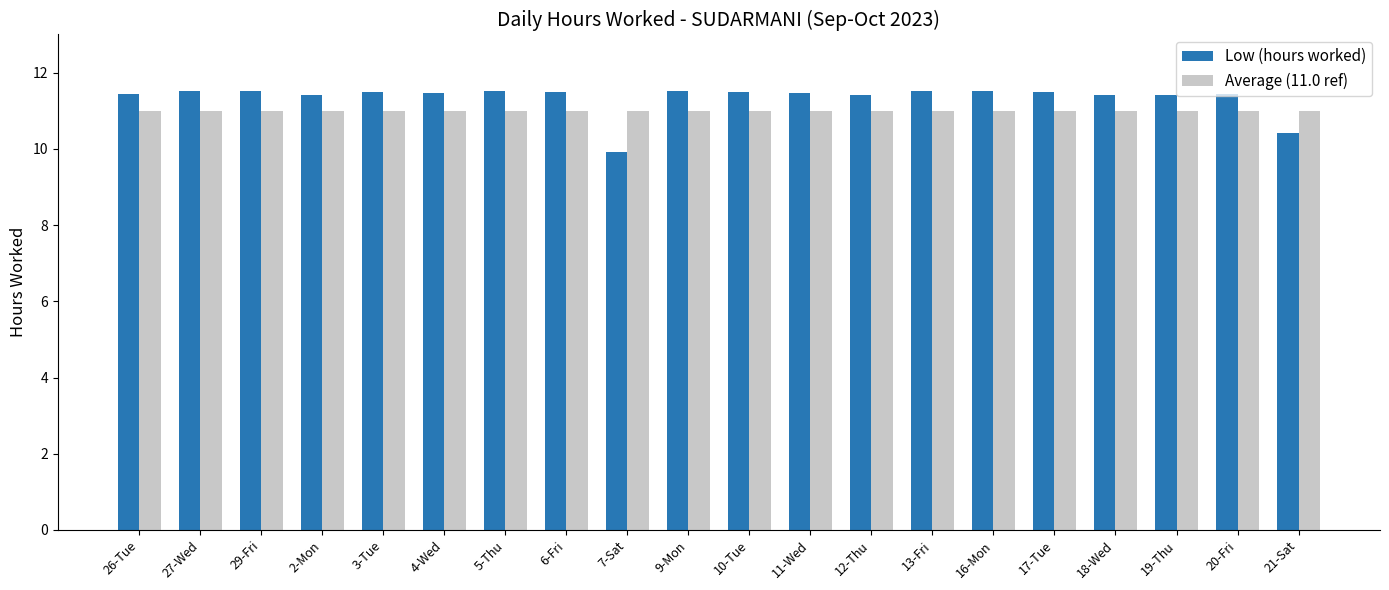

Is it true that Average (11.0 ref) equals 4.8 at 3-Tue?

False